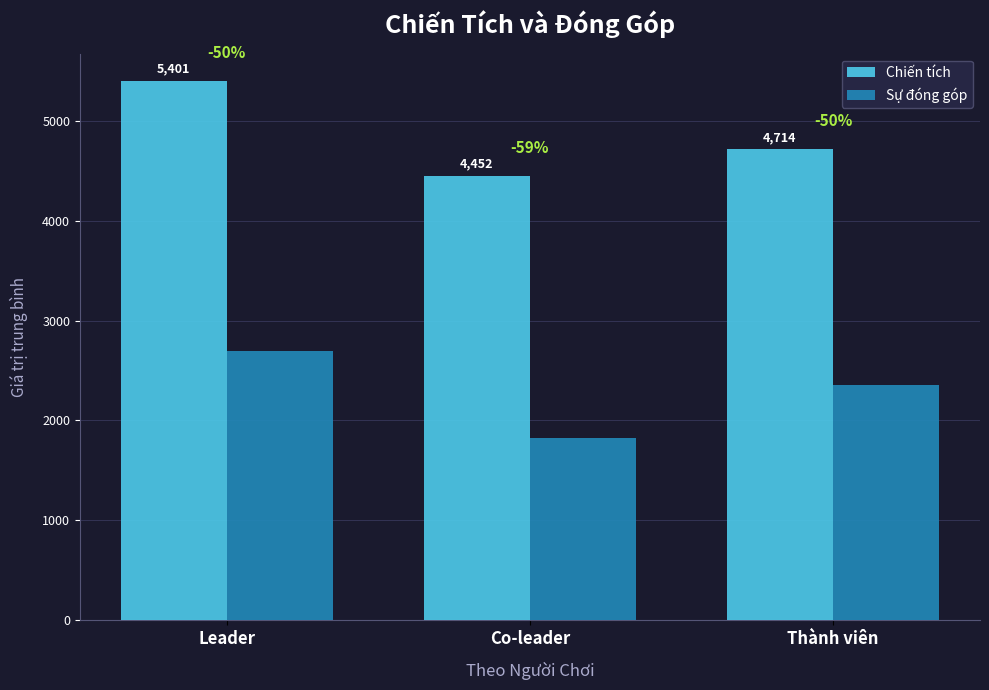

What is the minimum value for Sự đóng góp?

1825.6